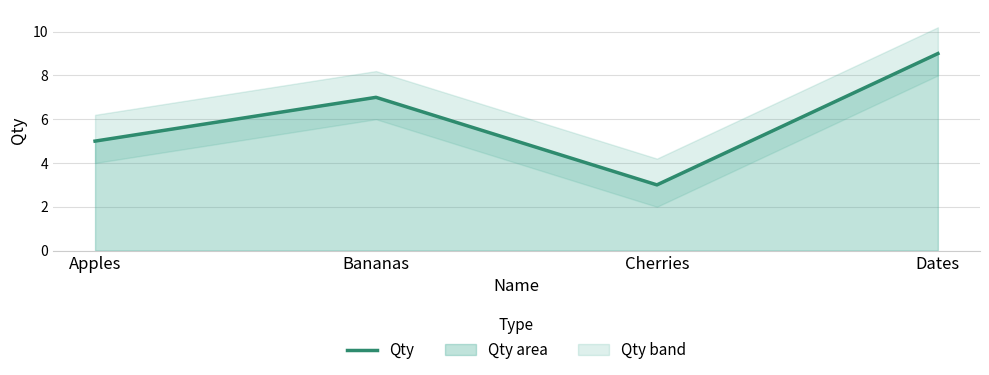

Which label corresponds to the smallest value in the chart?

Cherries